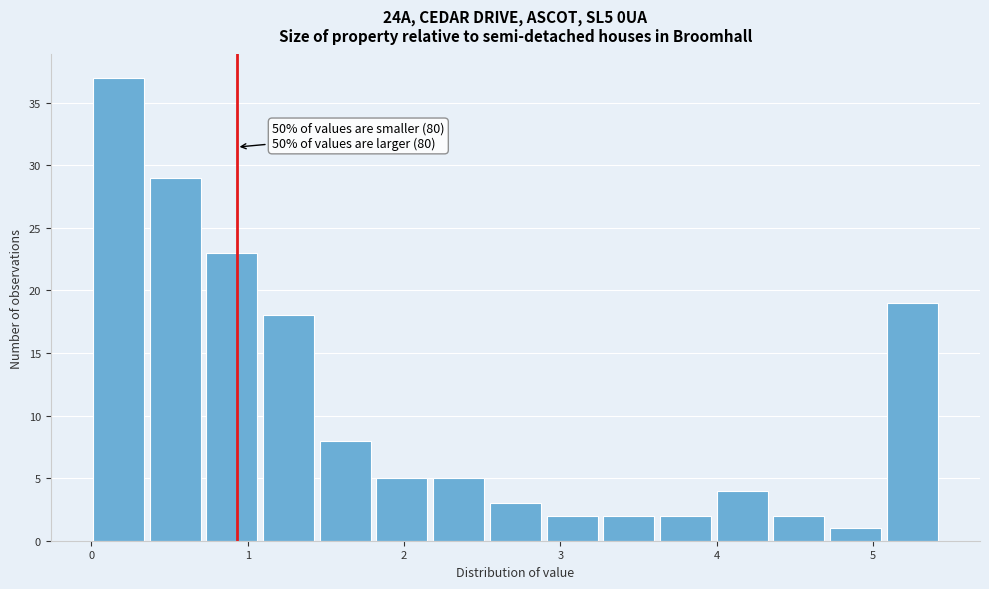

Read against the x-axis, roughly where is the centre of the tallest bar?

0.2